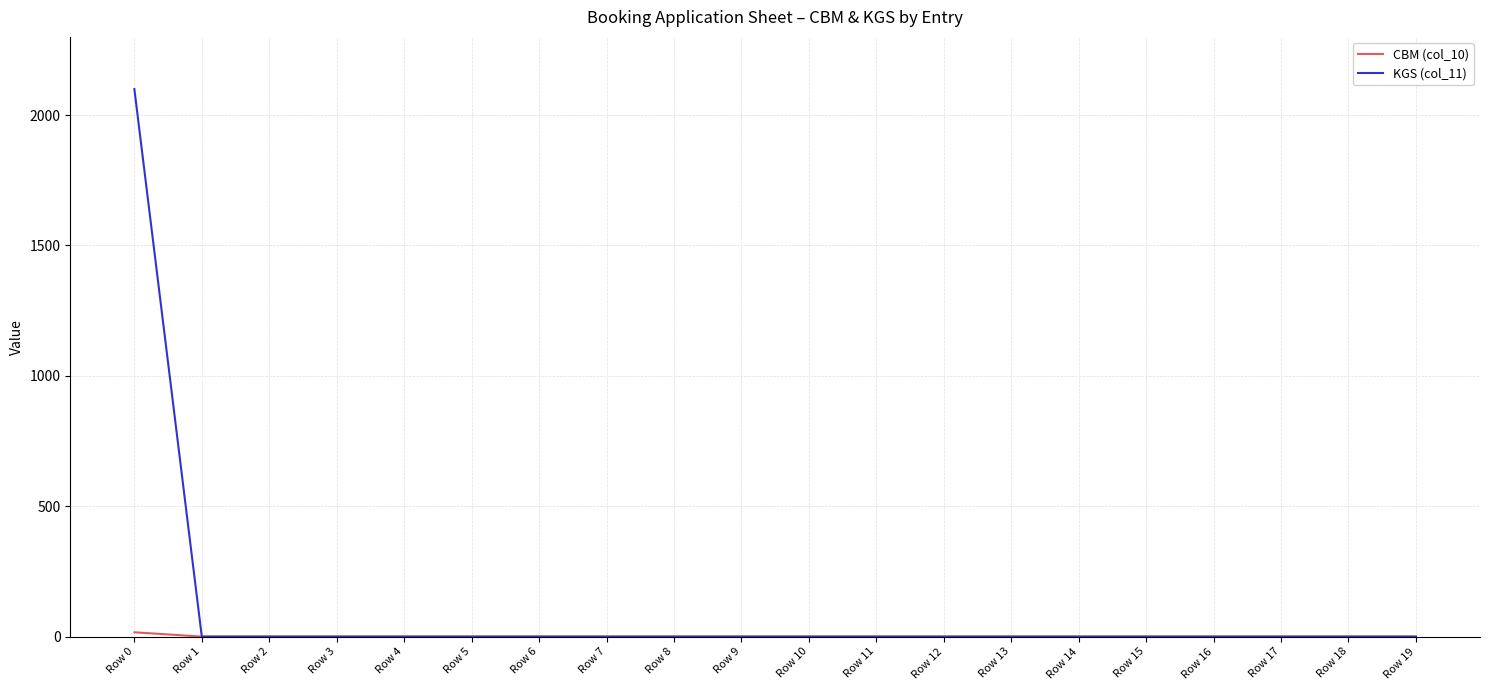

How many values in the KGS (col_11) series exceed 0?

1